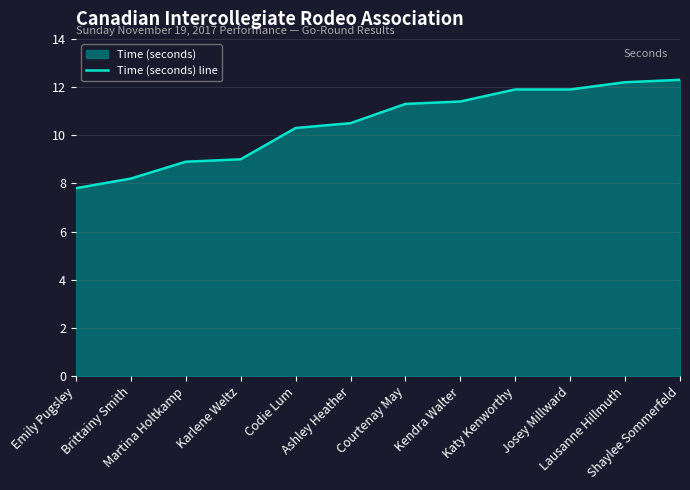

List the labels in order of value, largest first.

Shaylee Sommerfeld, Lausanne Hillmuth, Katy Kenworthy, Josey Millward, Kendra Walter, Courtenay May, Ashley Heather, Codie Lum, Karlene Weltz, Martina Holtkamp, Brittainy Smith, Emily Pugsley